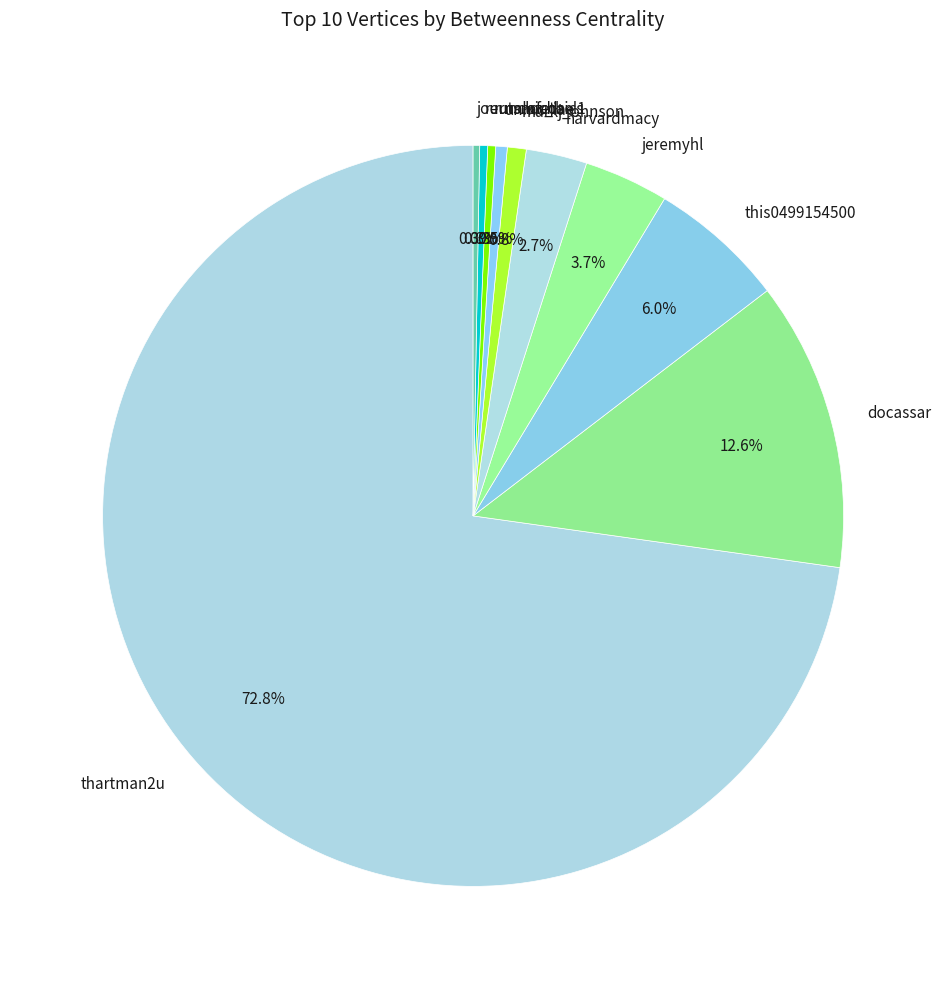

Which category accounts for the majority?

thartman2u